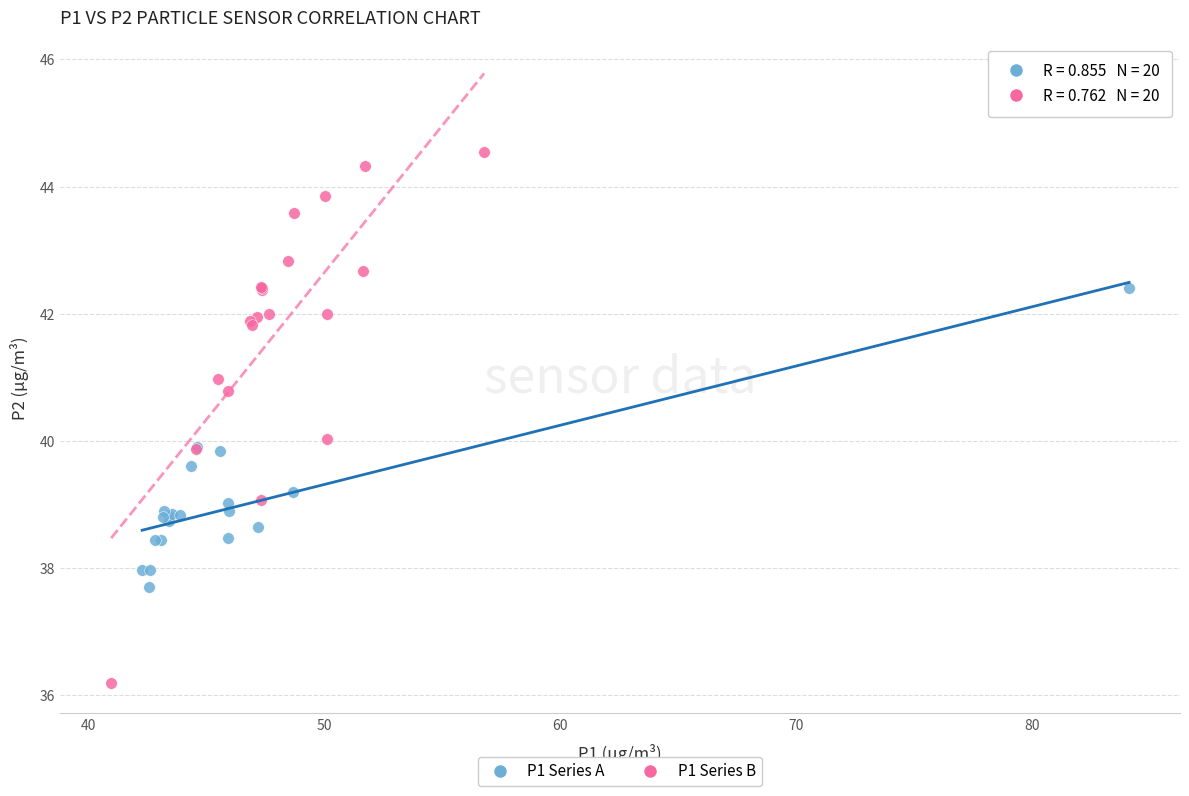

Which series contains the lowest Y value?

P1 Series B